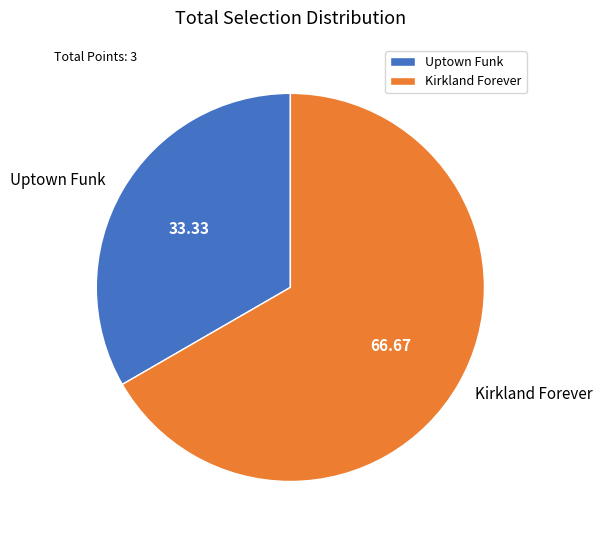

Combined, do Kirkland Forever and Uptown Funk account for over 50%?

Yes